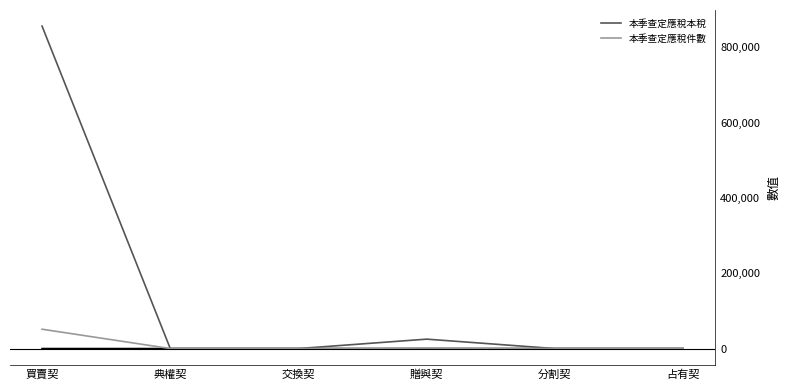

Which series changed the most between 分割契 and 占有契?

本季查定應稅本稅